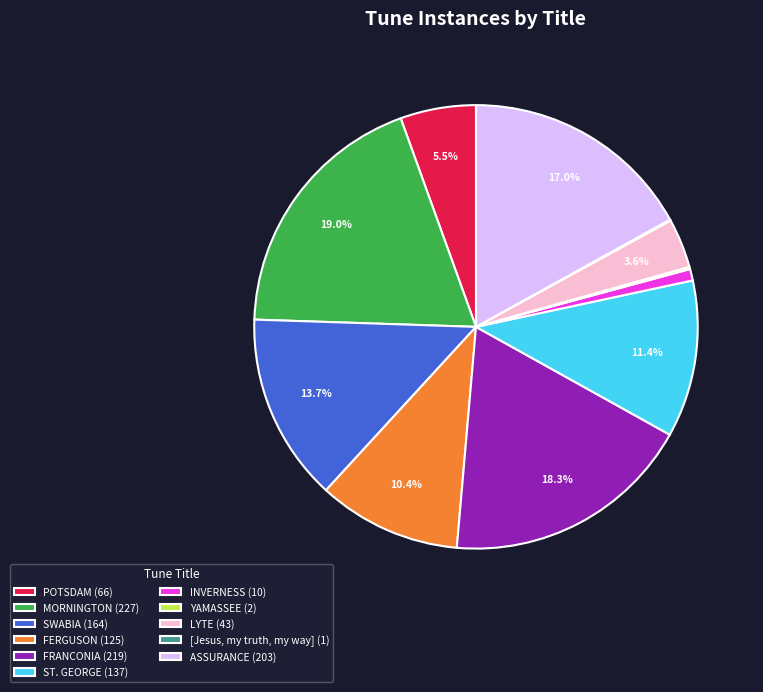

To the nearest percent, what is the difference between the FERGUSON and ASSURANCE slice percentages?

7%